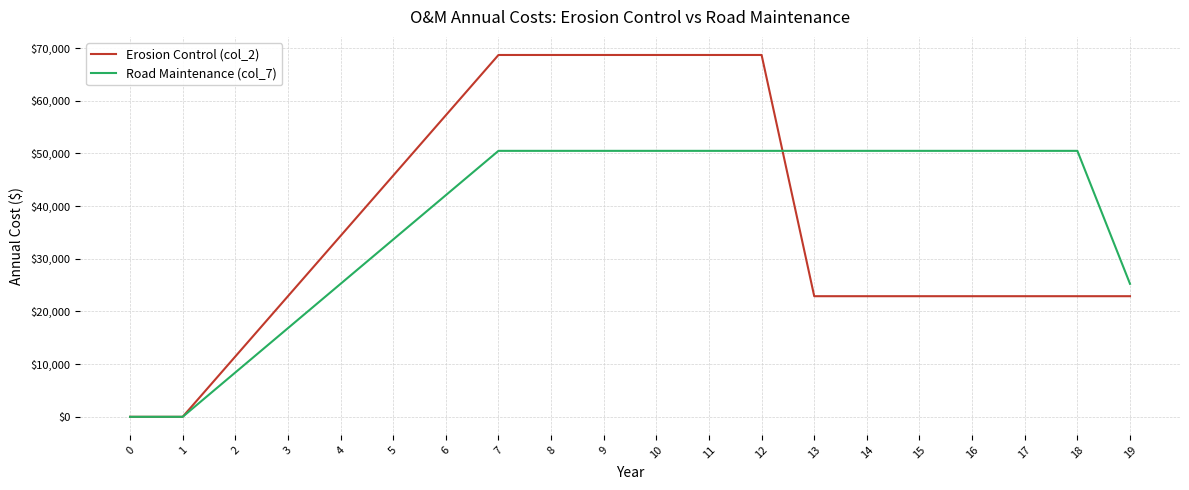

What is the total value across all series at 19?

48128.3